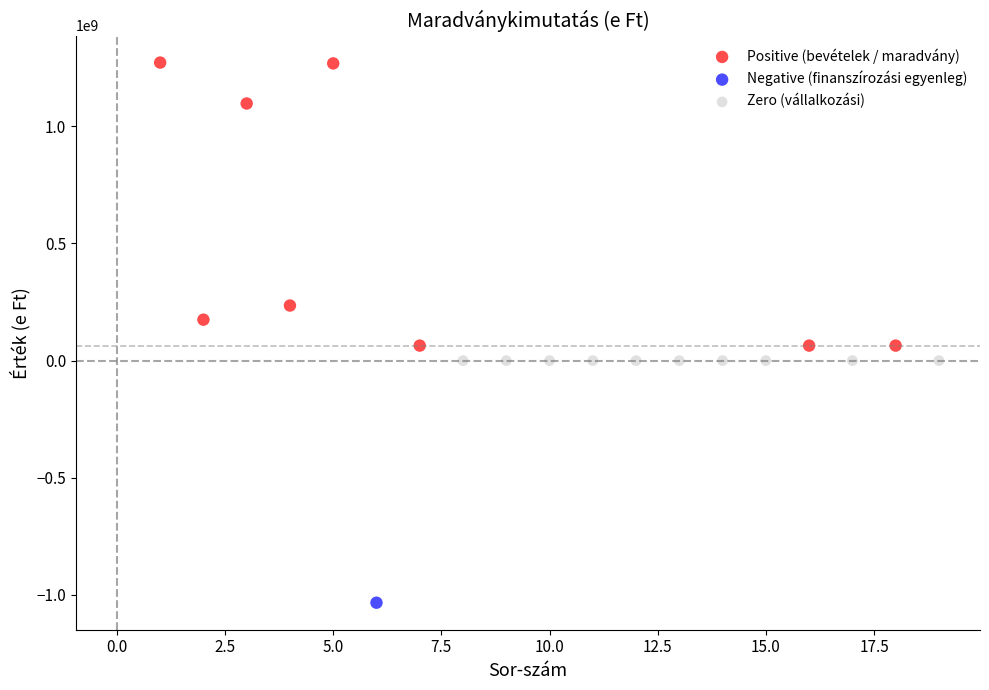

Which series reaches the maximum Y coordinate?

Positive (bevételek / maradvány)